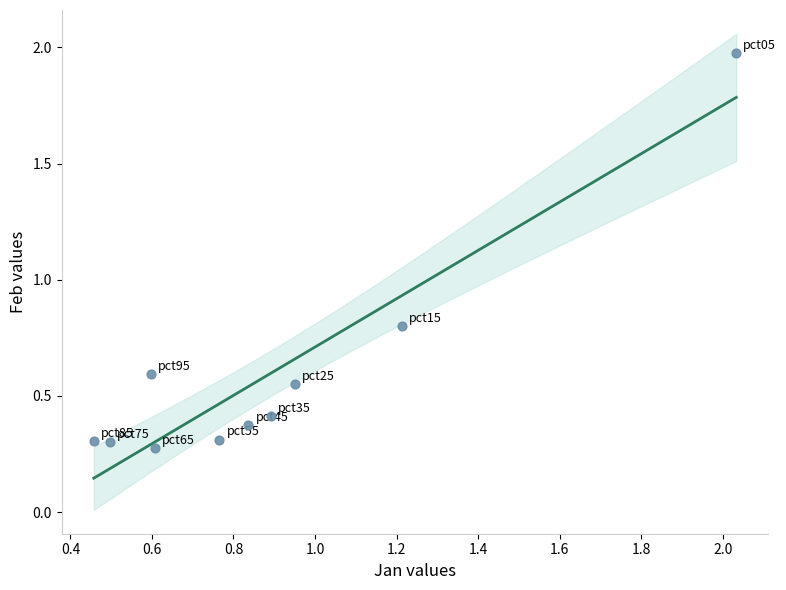

What Y value in the scatter plot is closest to 1?

0.8